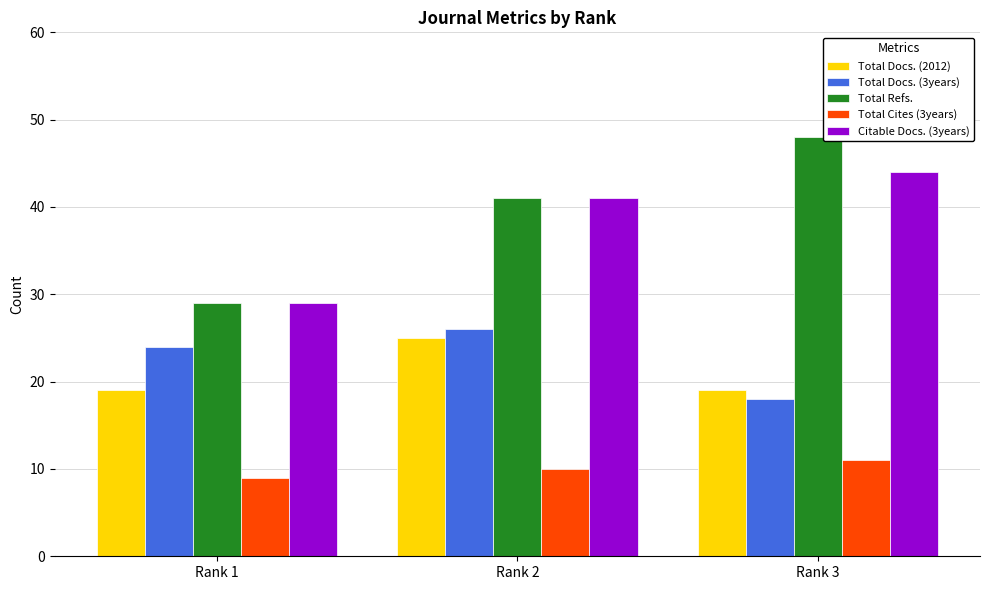

Is the value of Total Cites (3years) at Rank 2 greater than the value of Citable Docs. (3years) at Rank 1?

No